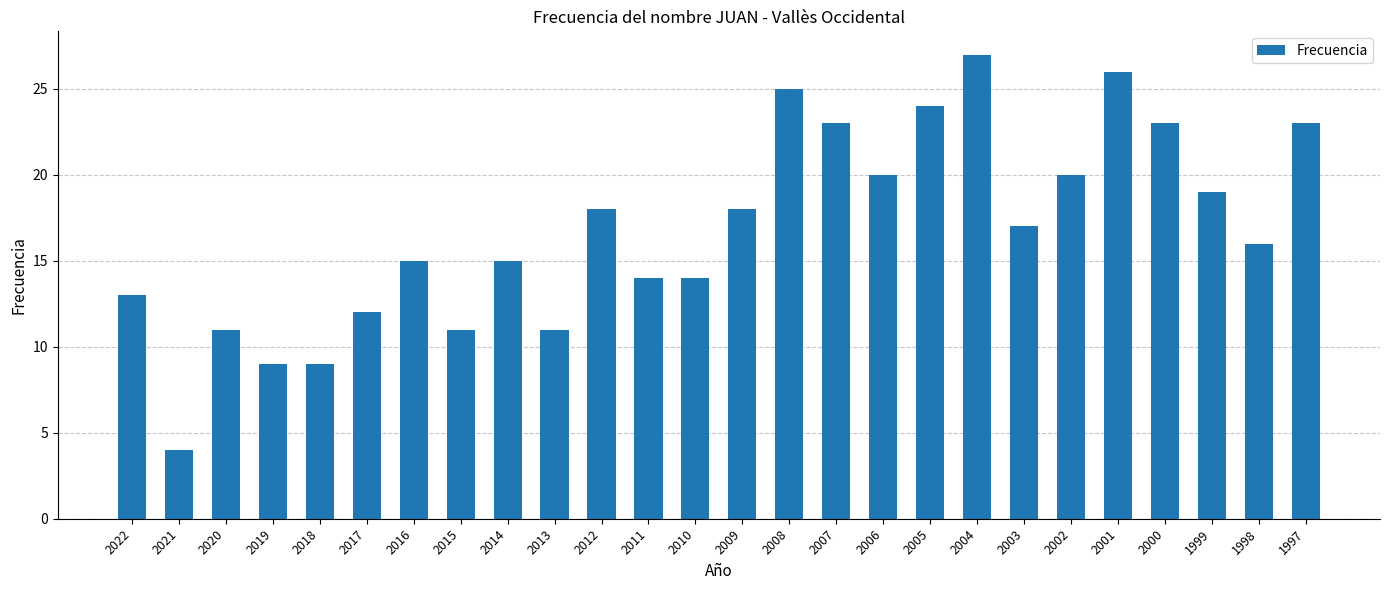

What is the change in value from 2015 to 2008?

+14